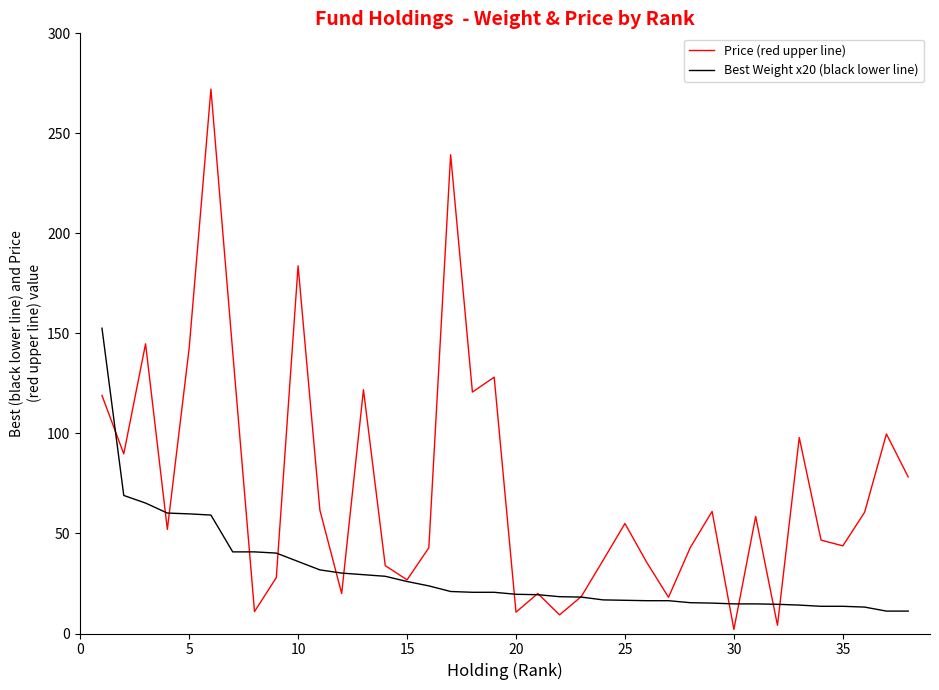

What is the maximum value for Price (red upper line)?

272.1